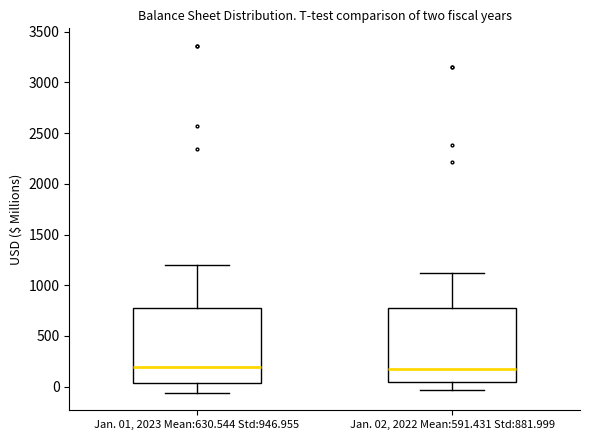

Where is the upper edge of the box for Jan. 02, 2022 Mean:591.431 Std:881.999 on the y-axis? The values are not printed on the chart, so give them approximately, as read against the axis.

800